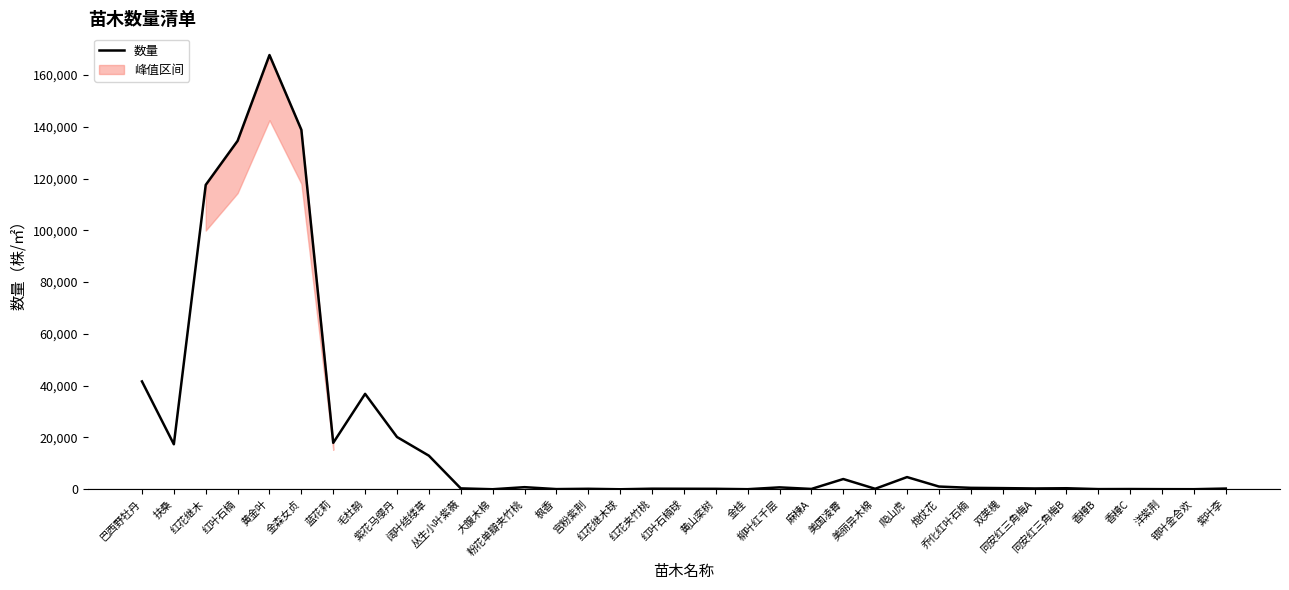

List the labels in order of value, smallest first.

红花继木球, 大腹木棉, 金桂, 银叶金合欢, 洋紫荆, 香樟B, 枫香, 香樟C, 麻楝A, 黄山栾树, 宫粉紫荆, 美丽异木棉, 红叶石楠球, 红花夹竹桃, 紫叶李, 同安红三角梅A, 丛生小叶紫薇, 同安红三角梅B, 双荚槐, 乔化红叶石楠, 柳叶红千层, 粉花单瓣夹竹桃, 炮仗花, 美国凌霄, 爬山虎, 阔叶结缕草, 扶桑, 蓝花莉, 紫花马缨丹, 毛杜鹃, 巴西野牡丹, 红花继木, 红叶石楠, 金森女贞, 黄金叶